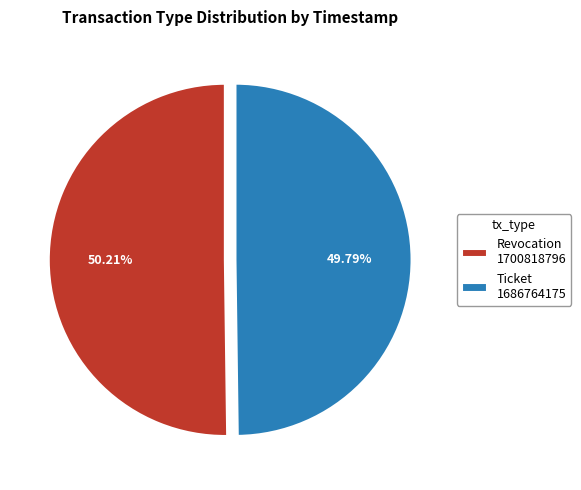

Is there a majority slice in this chart?

Yes